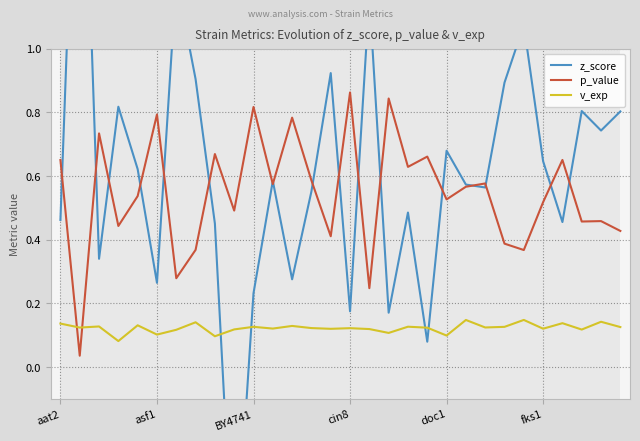

What position from the left is 12?

13